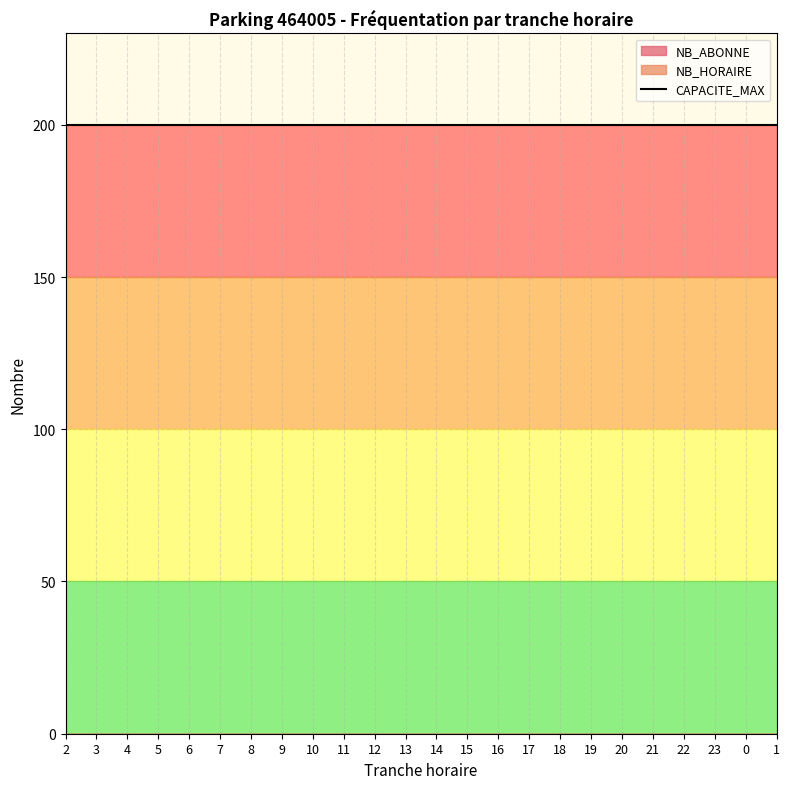

Which category has the lowest value in the NB_ABONNE series?

2